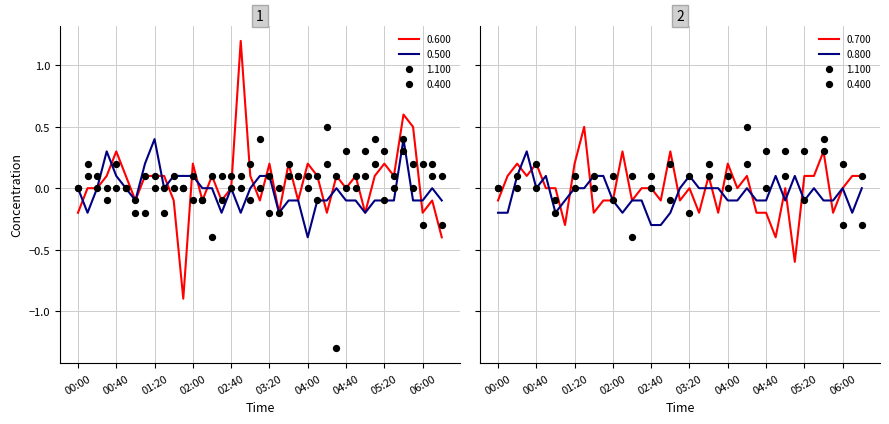

Which series has the widest spread of Y values?

0.600